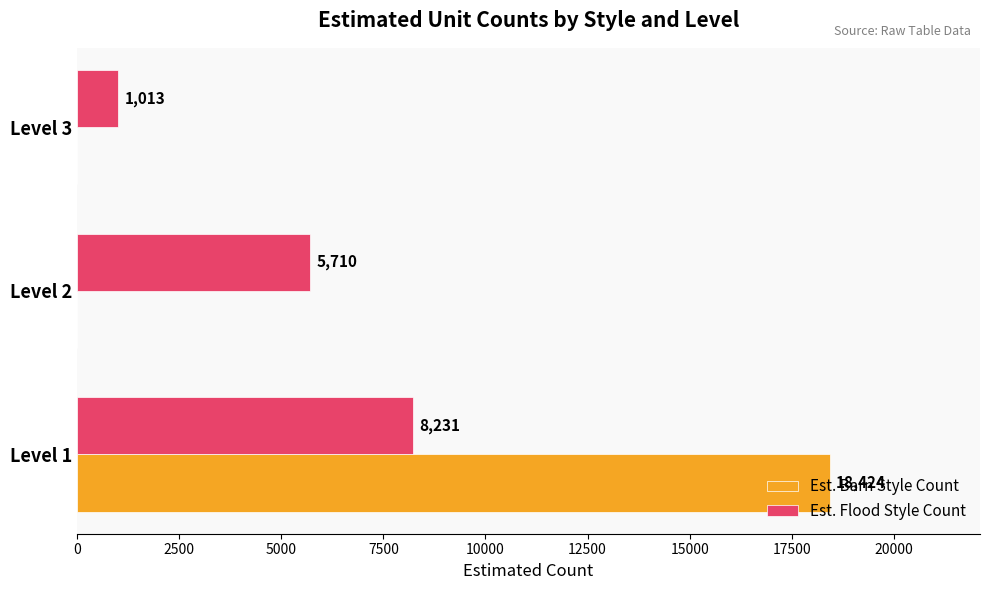

The value of Est. Barn Style Count at Level 1 is 18424. True or false?

True